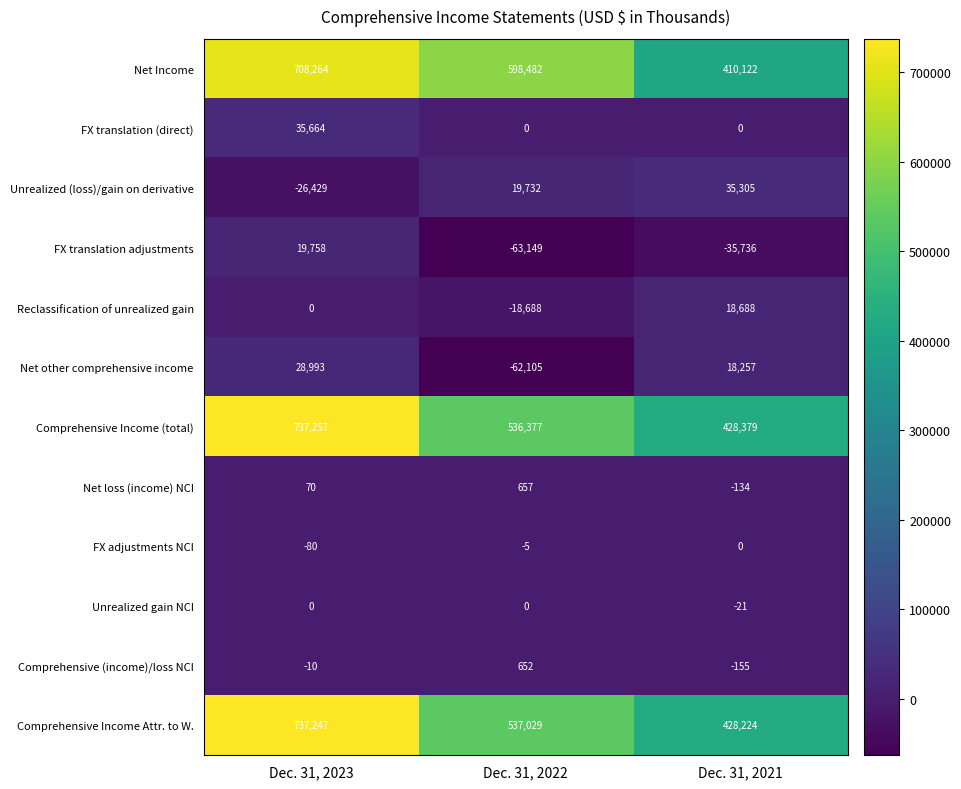

How many data points in FX translation adjustments are above -35736?

1